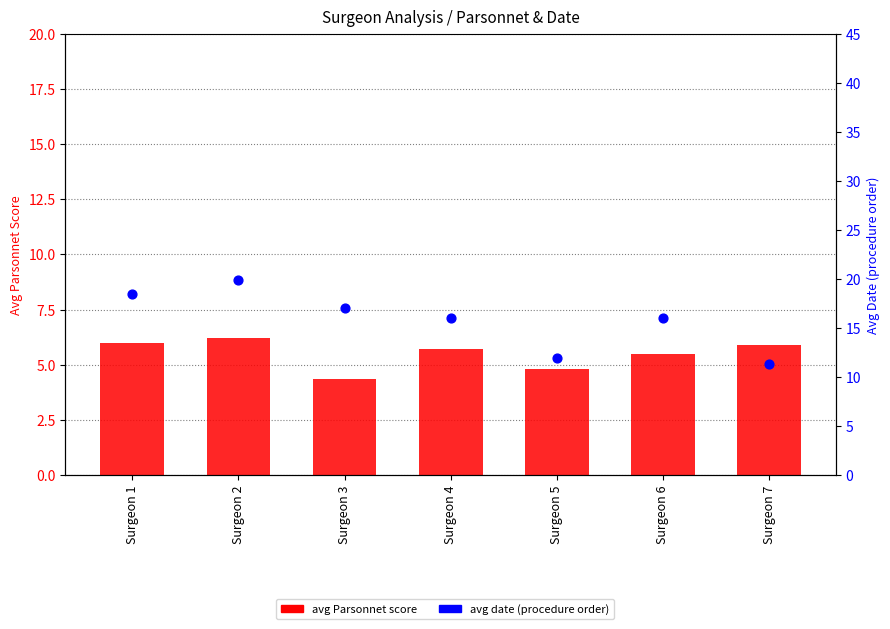

Which series reaches the maximum Y coordinate?

avg date (procedure order)